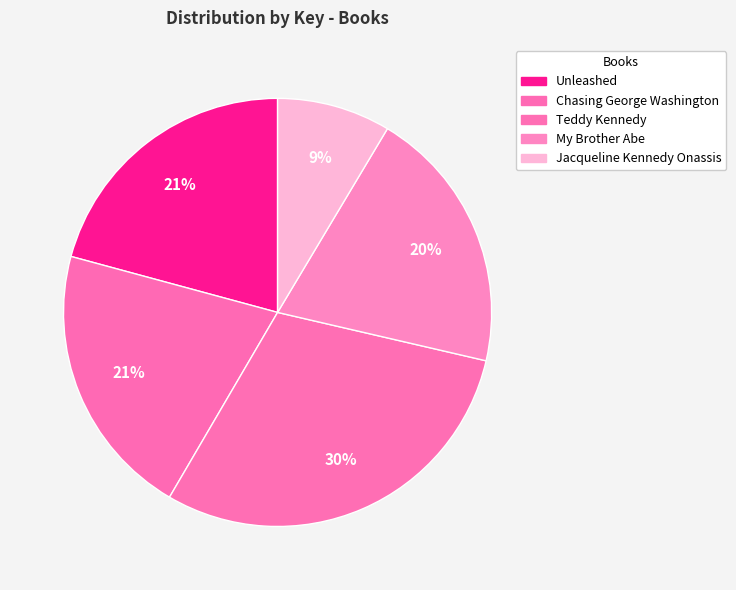

How many segments does this pie chart have?

5